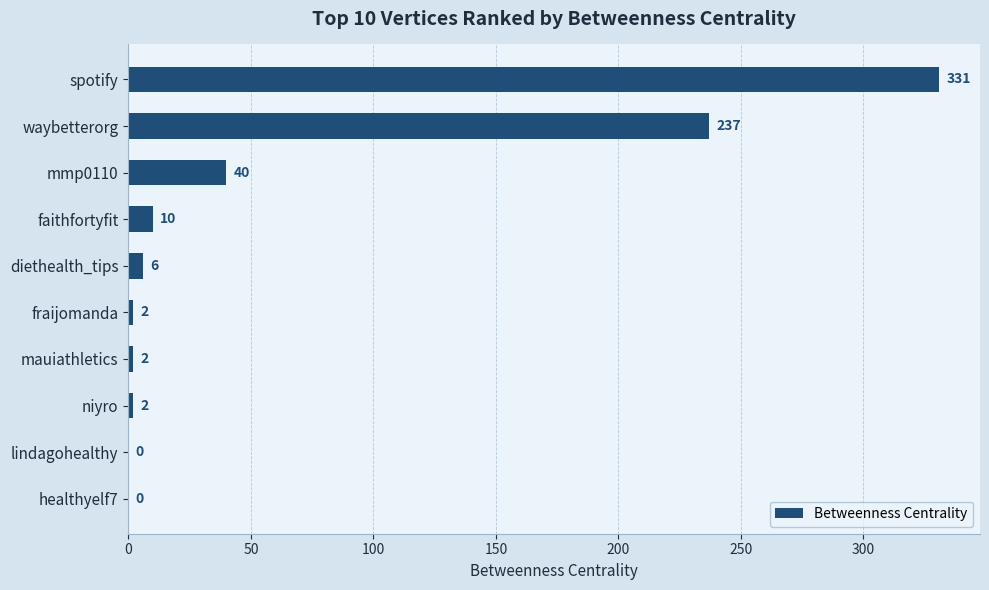

Where is the data nearest to the value 165?

waybetterorg